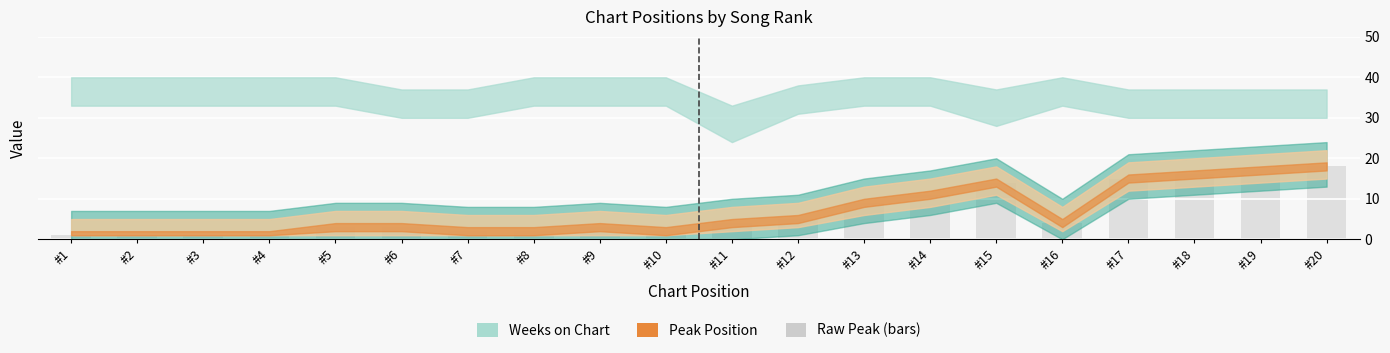

True or false: the data shows 4 at #11.

True